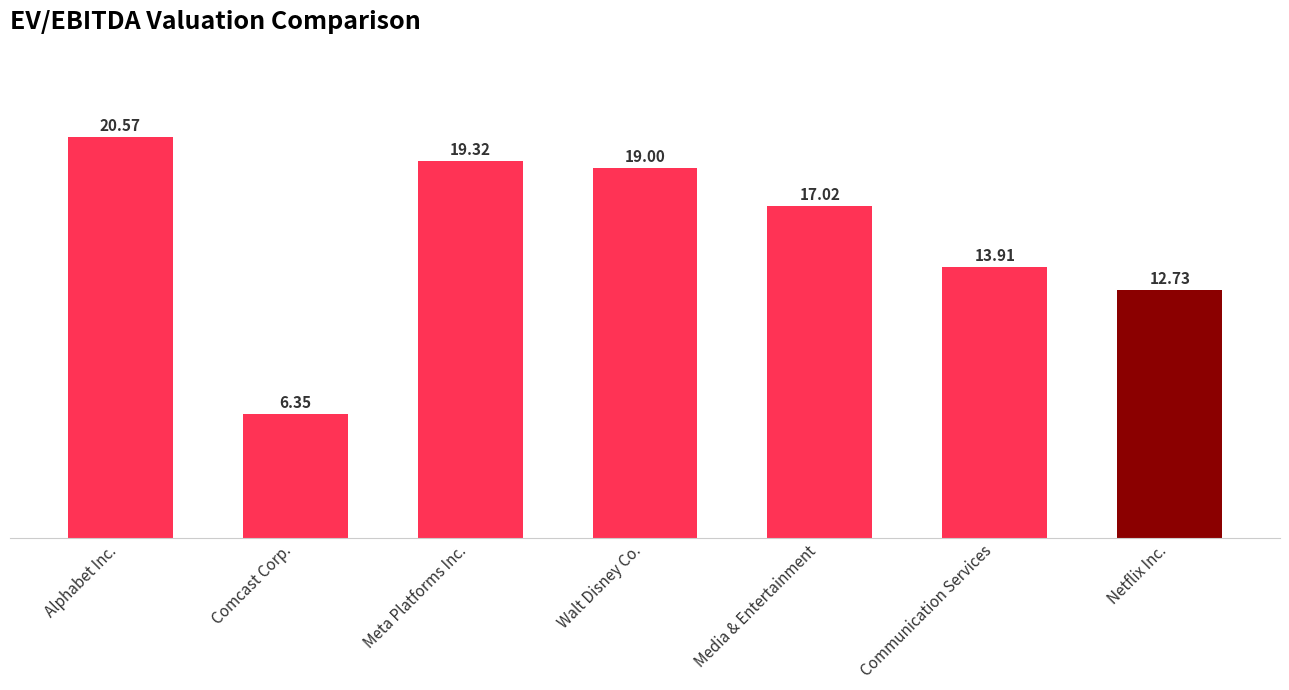

Where does the data first go above 17?

Alphabet Inc.